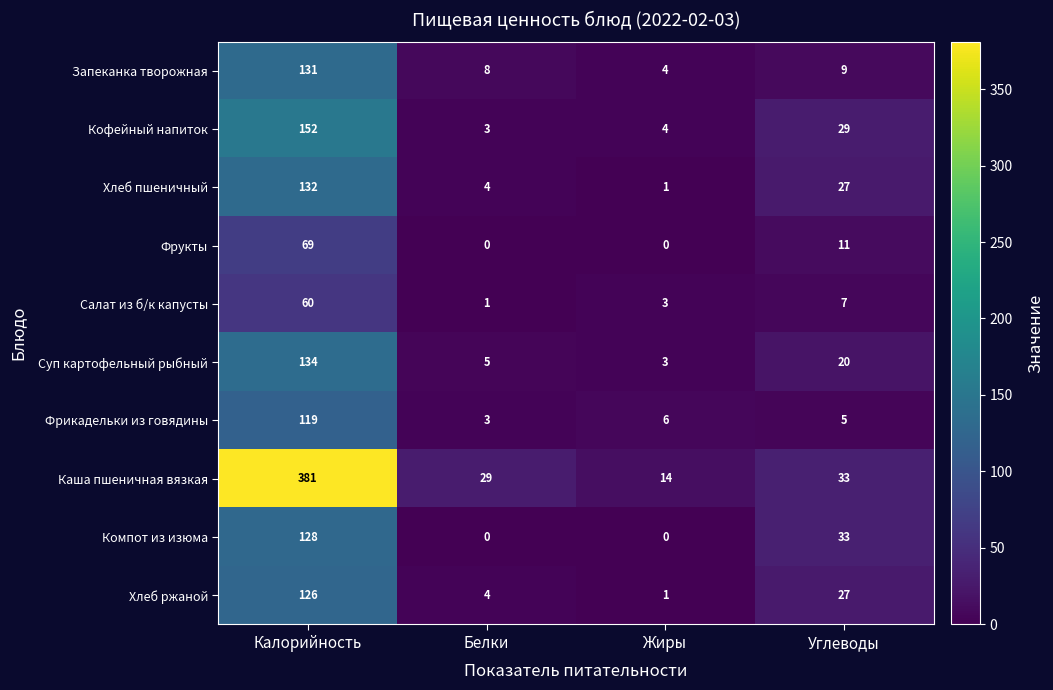

List the series in order of their peak value, lowest first.

Салат из б/к капусты, Фрукты, Фрикадельки из говядины, Хлеб ржаной, Компот из изюма, Запеканка творожная, Хлеб пшеничный, Суп картофельный рыбный, Кофейный напиток, Каша пшеничная вязкая